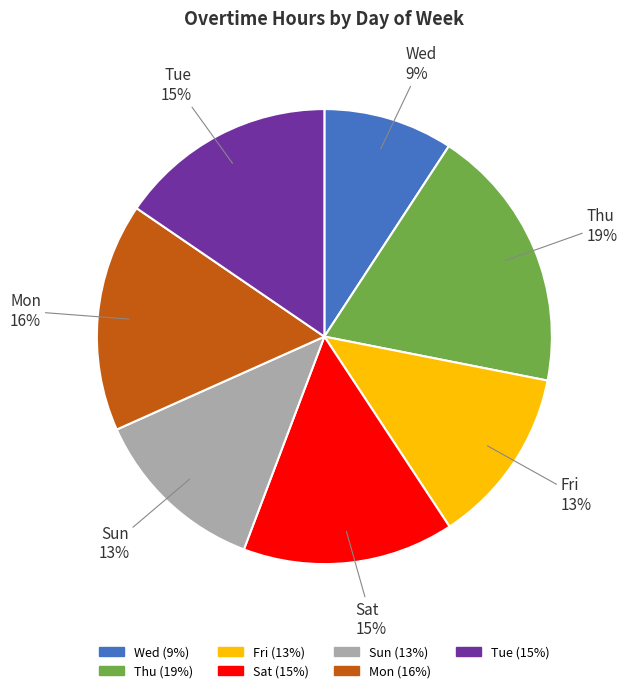

To the nearest percent, what is the difference between the Sat and Wed slice percentages?

6%